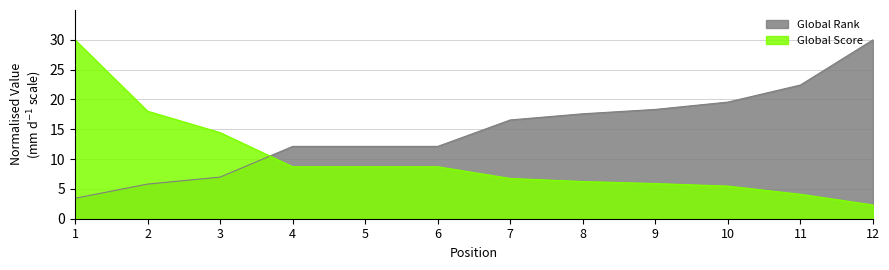

What is the difference between the maximum and minimum values in the Global Score series?

27.7